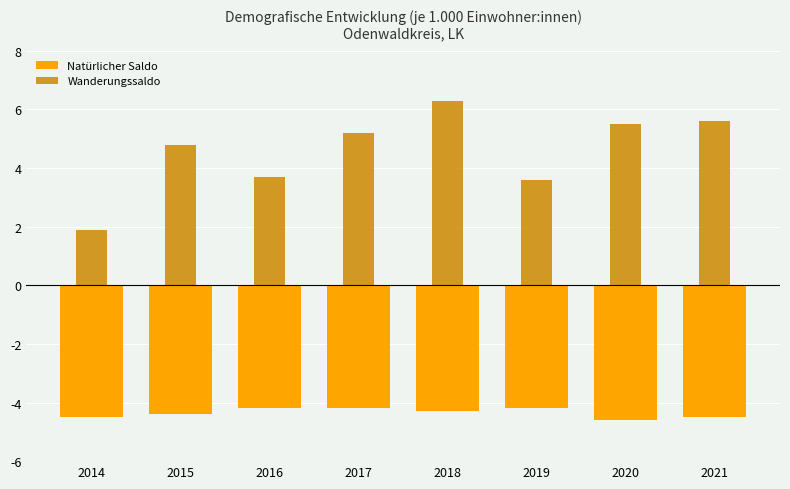

Which series has the widest spread of values?

Wanderungssaldo